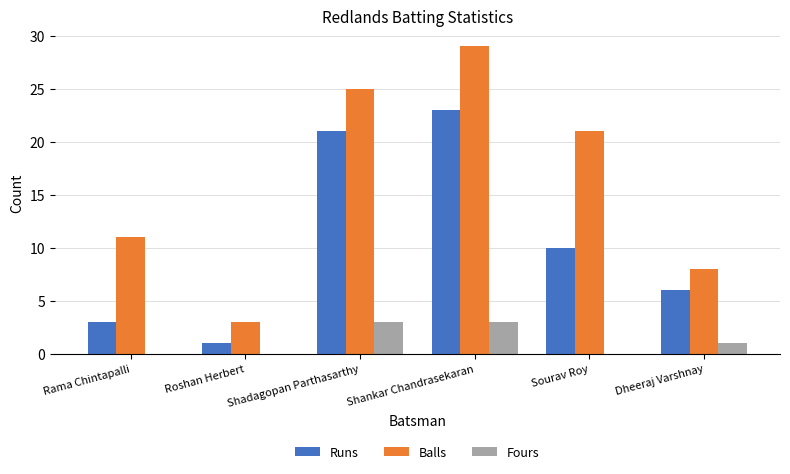

The value of Fours at Rama Chintapalli is 2. True or false?

False